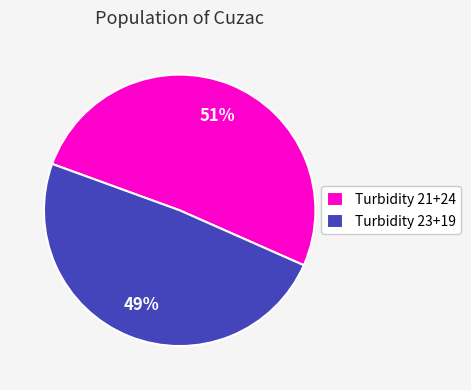

How many segments does this pie chart have?

2